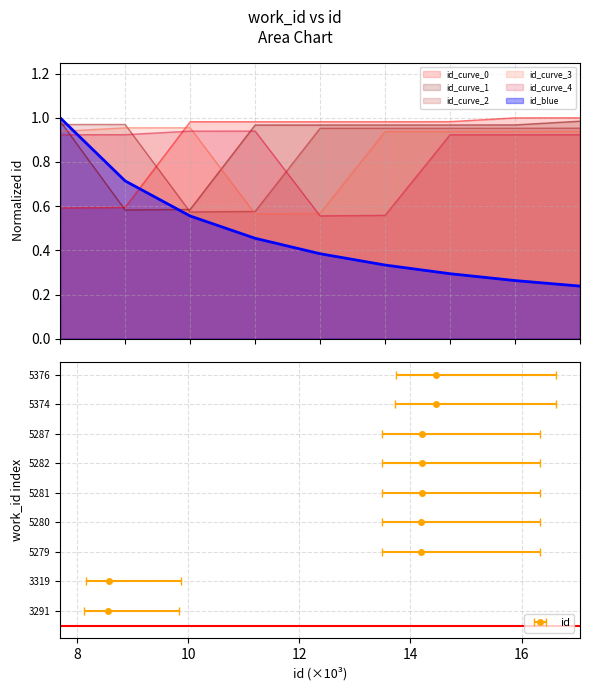

Reading right to left, what are all the values shown in this chart?

5376=1.0	5374=1.0	5287=1.0	5282=1.0	5281=1.0	5280=1.0	5279=1.0	3319=0.6	3291=0.6